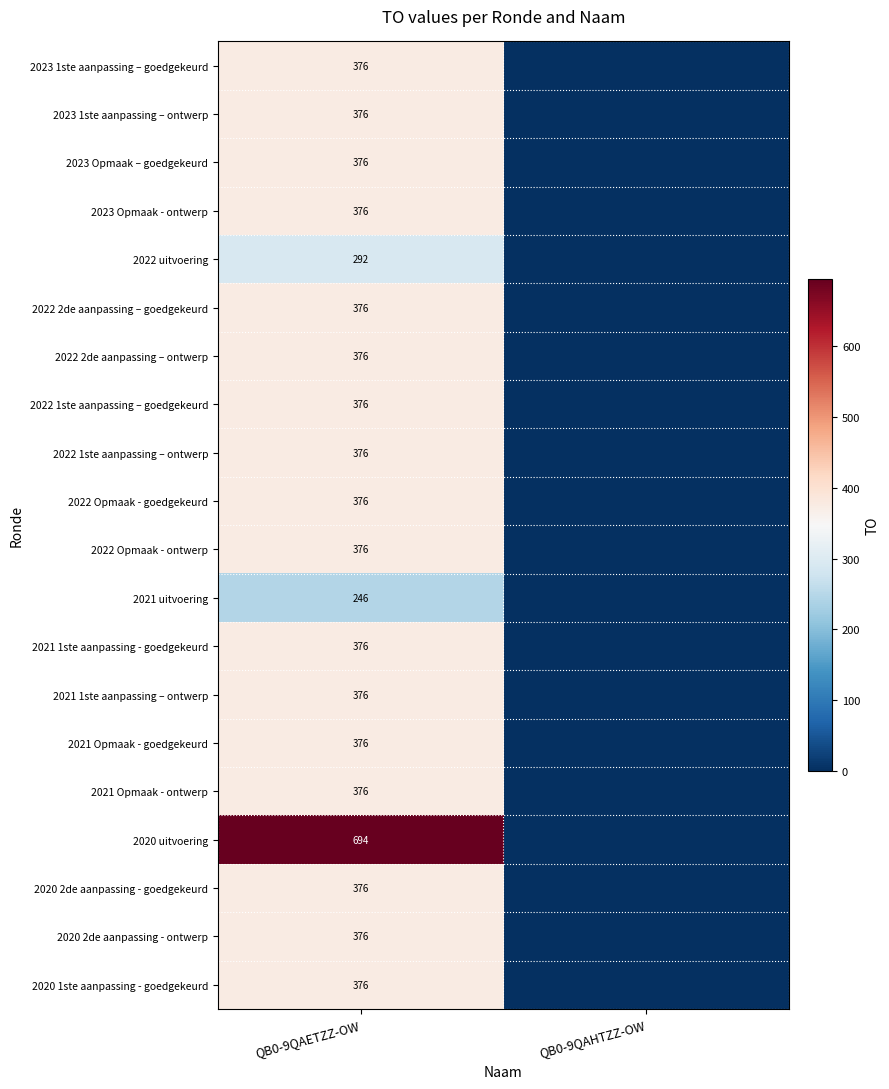

Which label corresponds to the largest value in the chart?

QB0-9QAETZZ-OW